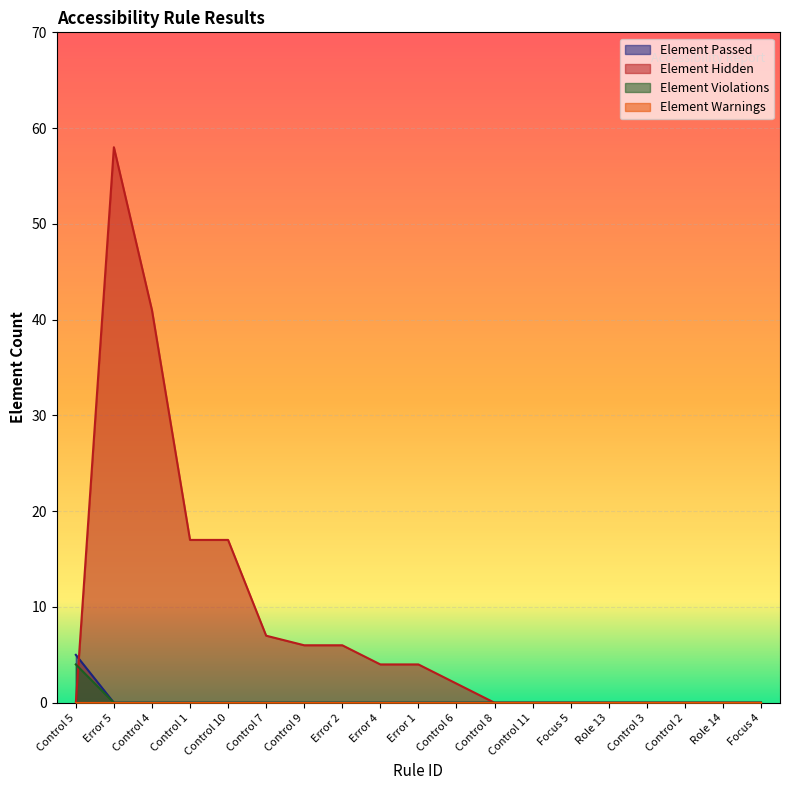

What is the difference between the maximum and second lowest values in the Element Hidden series?

58